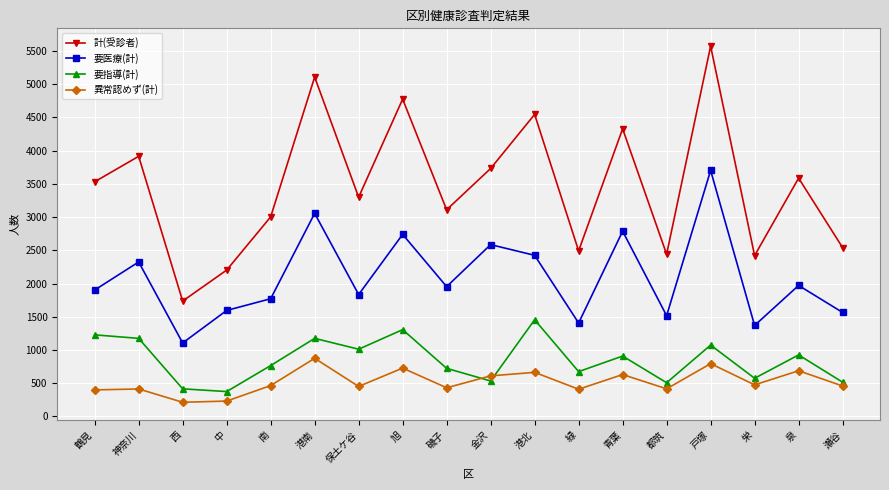

What is the difference between the maximum and minimum values in the 異常認めず(計) series?

661